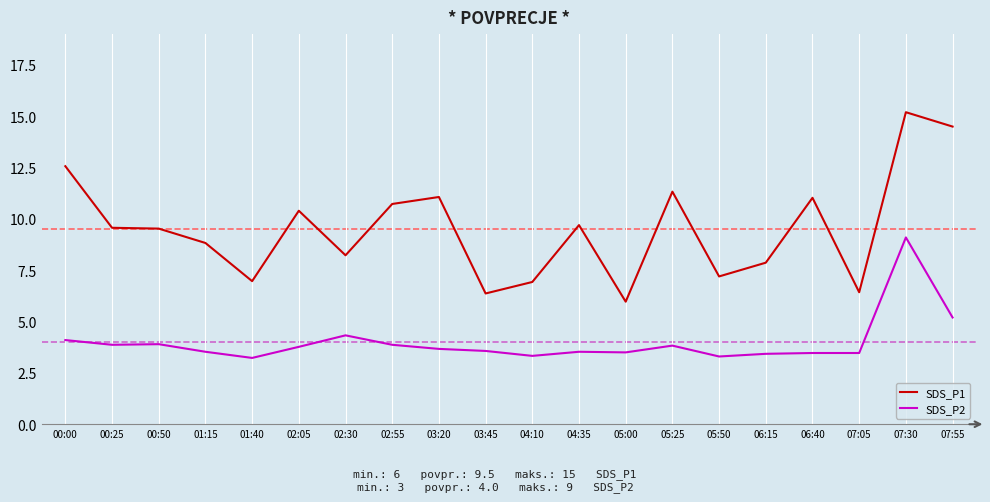

What position from the right is 07:05?

3